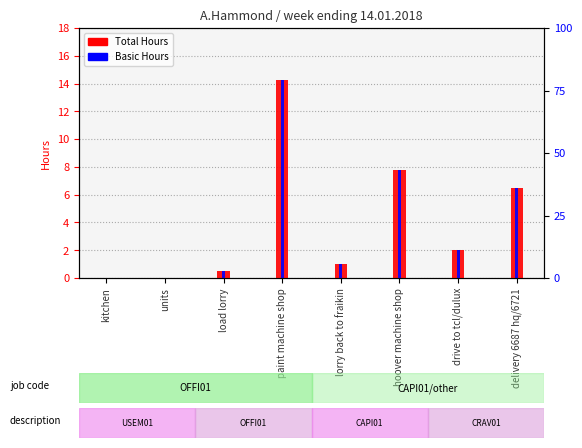

Which series has the widest spread of values?

Total Hours